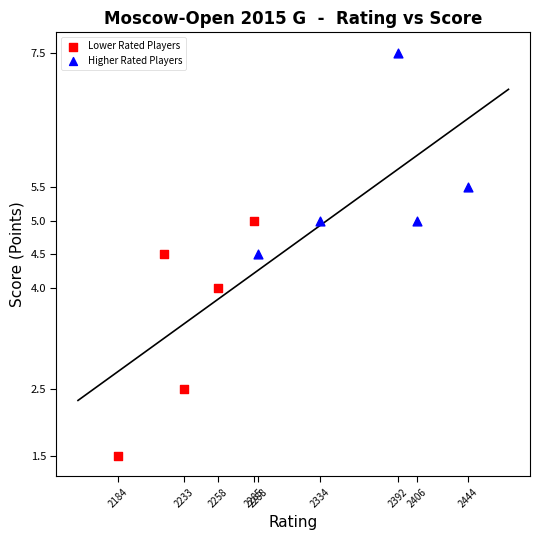

Which series has the widest spread of Y values?

Lower Rated Players